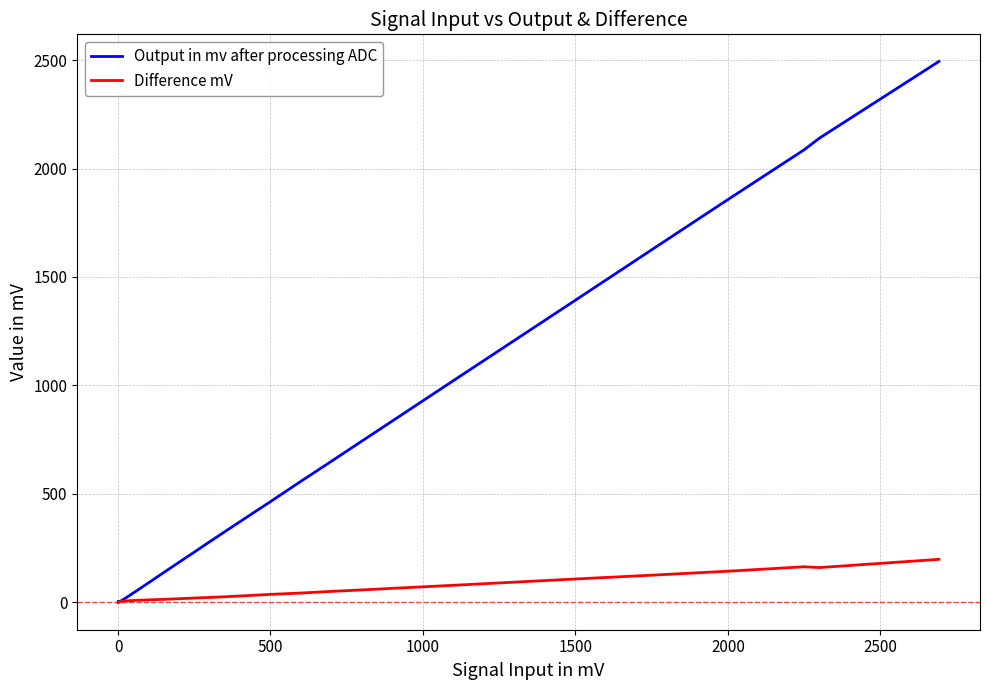

Which series has the largest range (max minus min)?

Output in mv after processing ADC